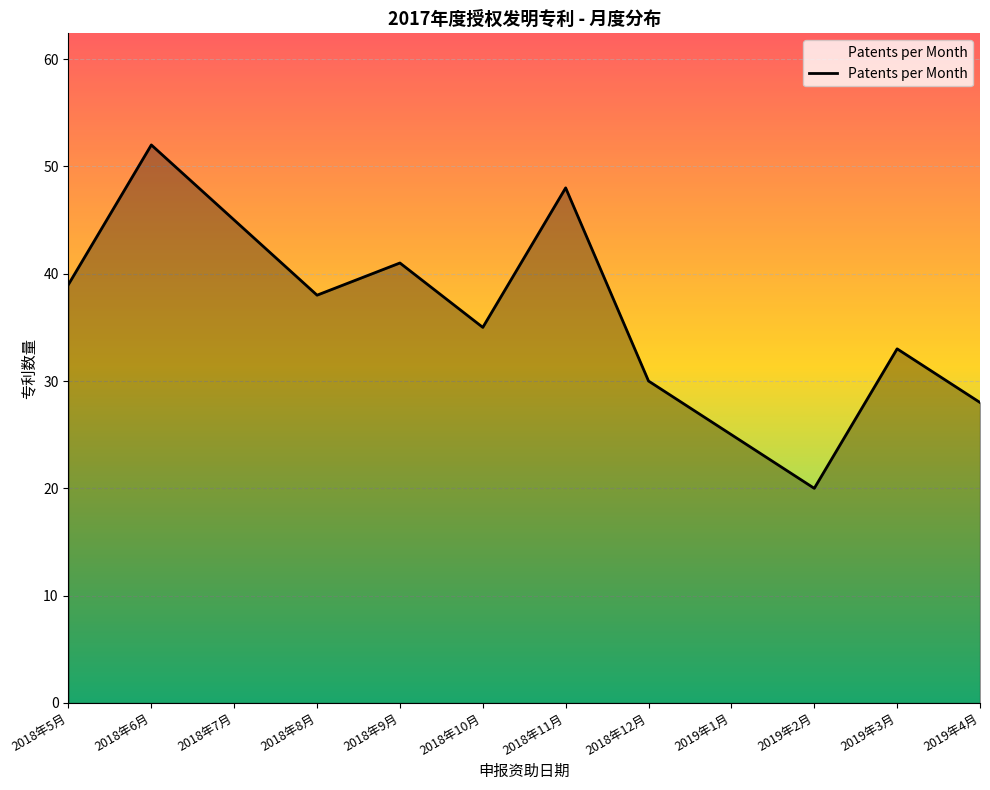

Rank the categories by value from highest to lowest.

2018年6月, 2018年11月, 2018年7月, 2018年9月, 2018年5月, 2018年8月, 2018年10月, 2019年3月, 2018年12月, 2019年4月, 2019年1月, 2019年2月